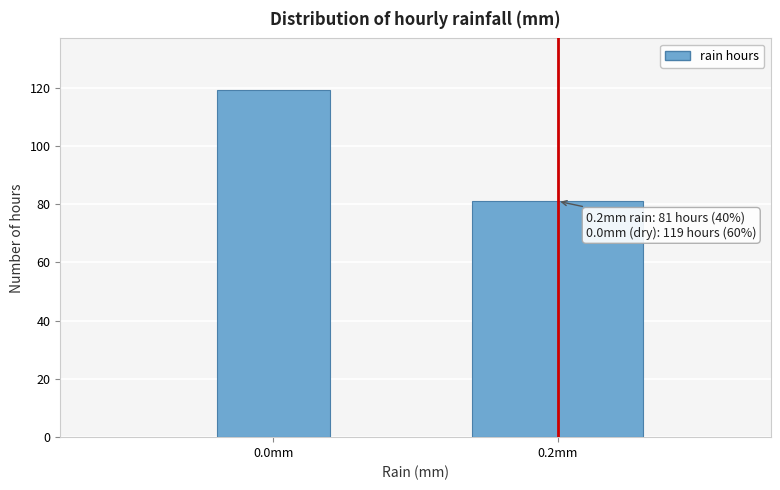

Reading left to right, extract all data points from this chart.

119	81